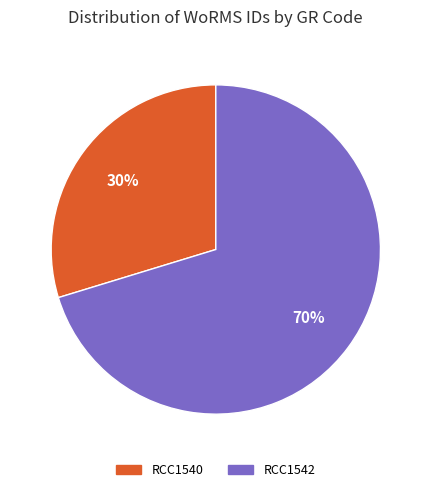

Rank the categories by value from lowest to highest.

RCC1540, RCC1542